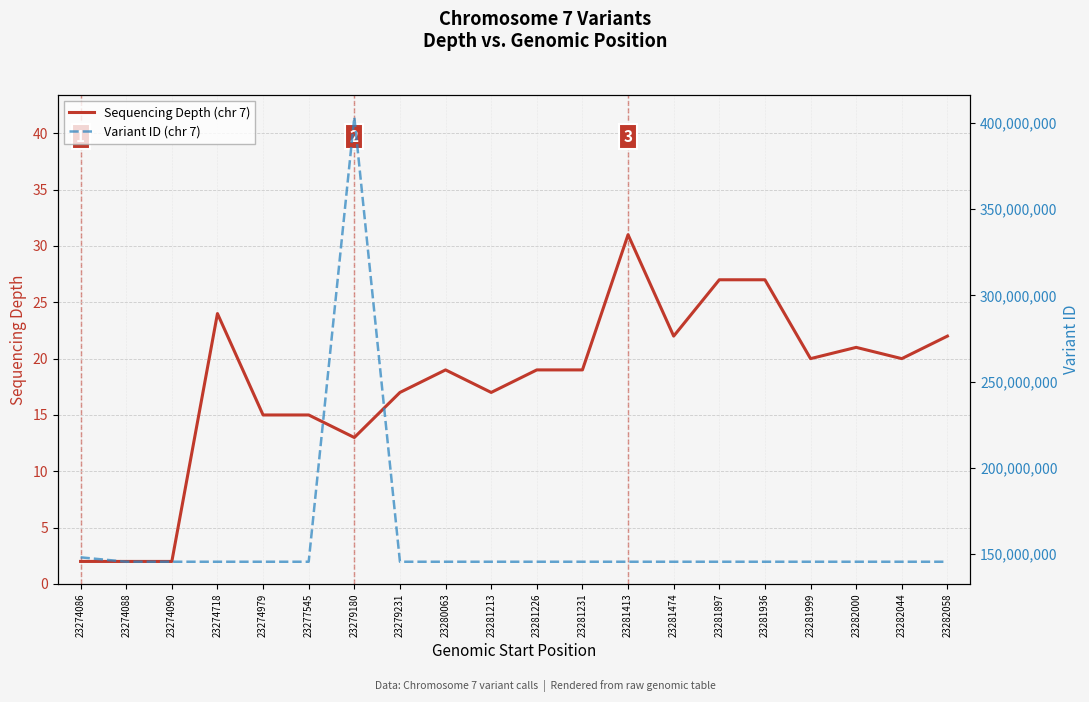

What is the value of the Sequencing Depth (chr 7) point at the 18th from the left?

21